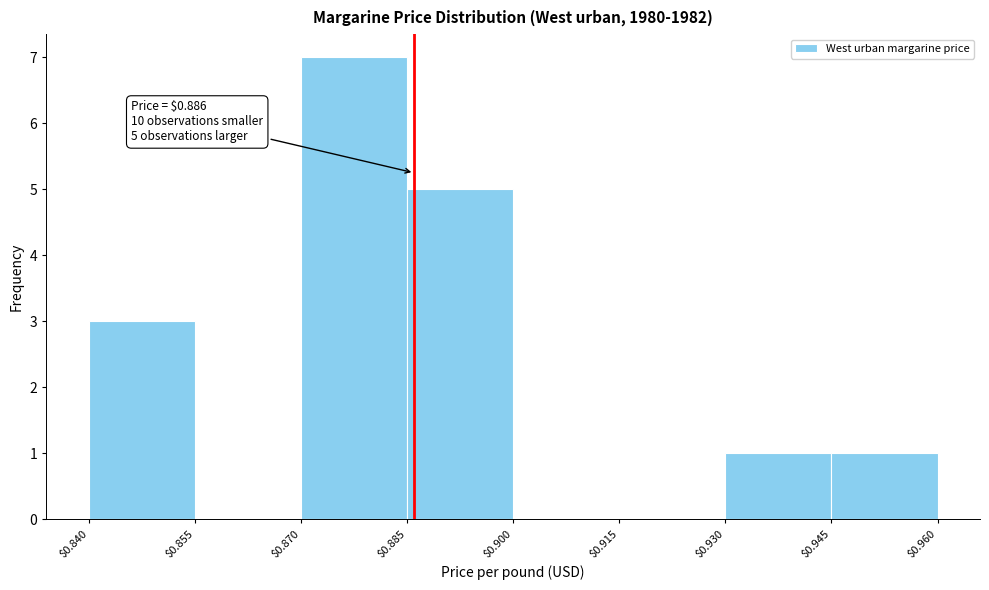

Over which range of the x-axis is the bar tallest?

$0.870 to $0.885